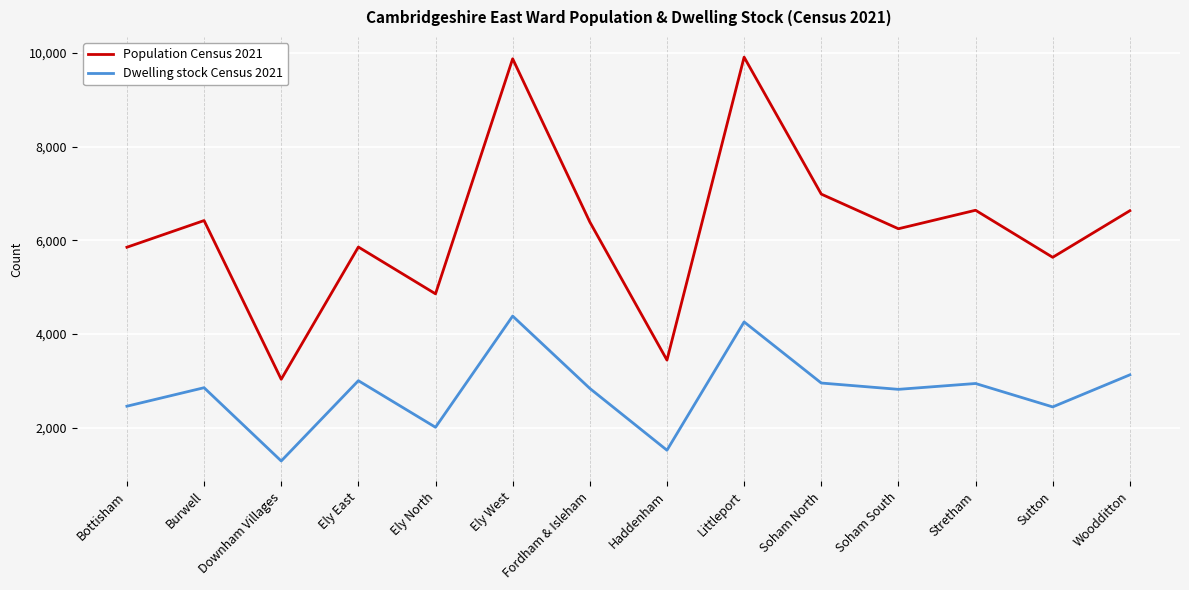

What position from the left is Littleport?

9